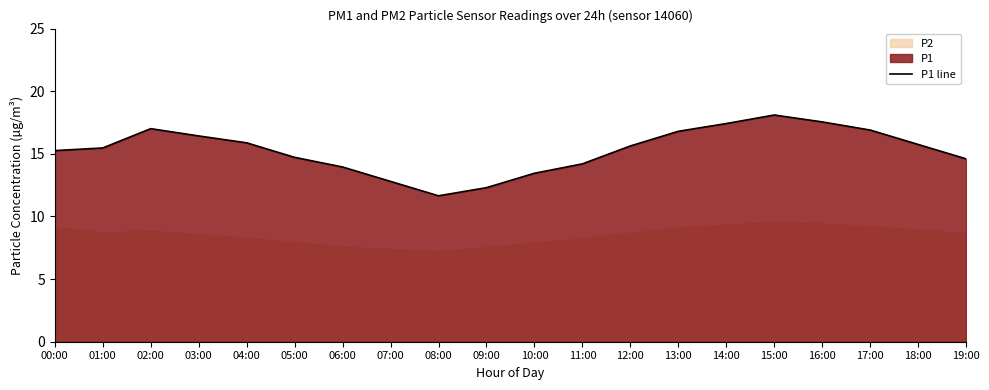

At which label does P1 line first exceed 15?

00:00